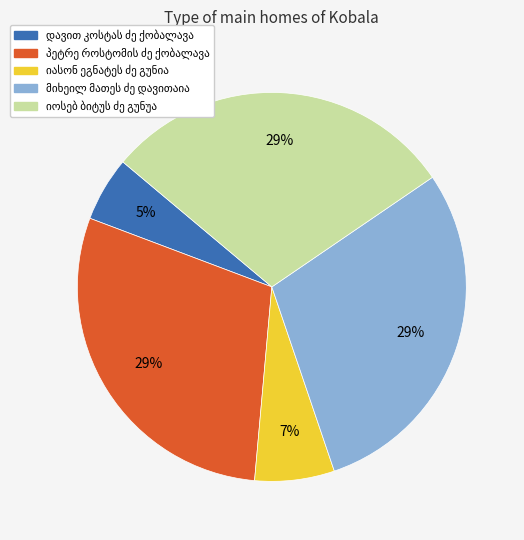

To the nearest percent, what is the difference between the largest and smallest slice percentages?

24%